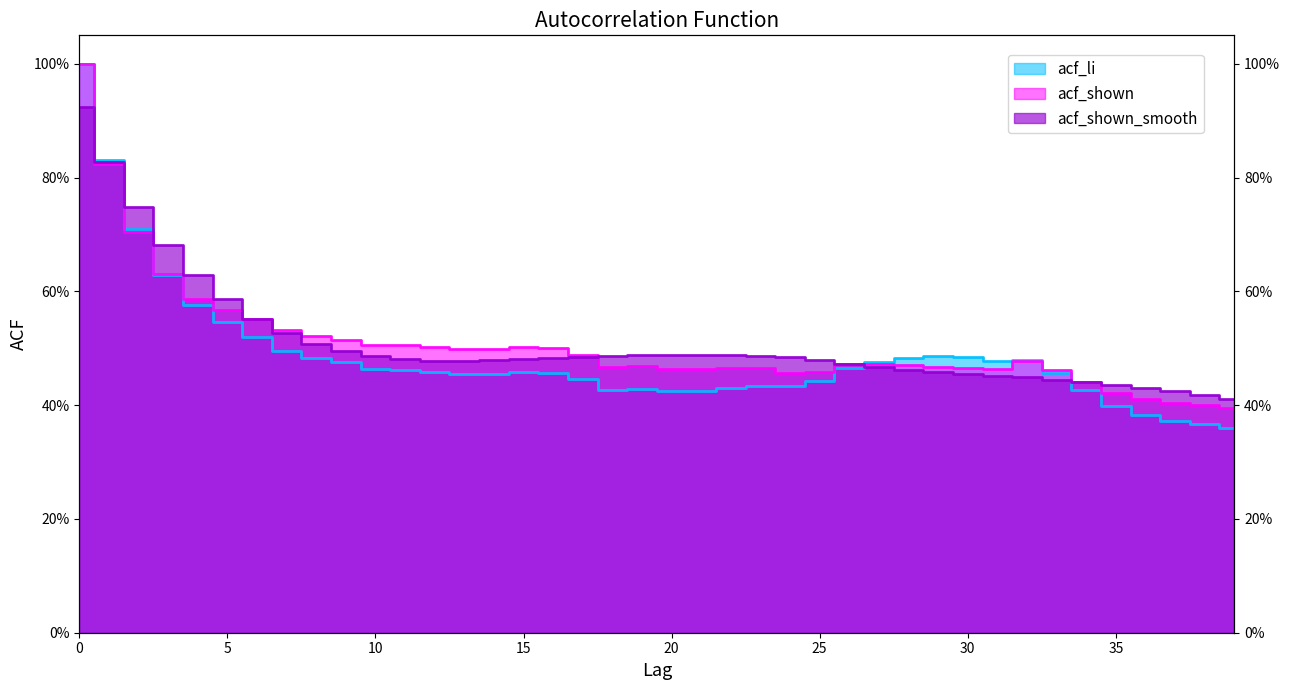

Between 37 and 12, which is larger?

12